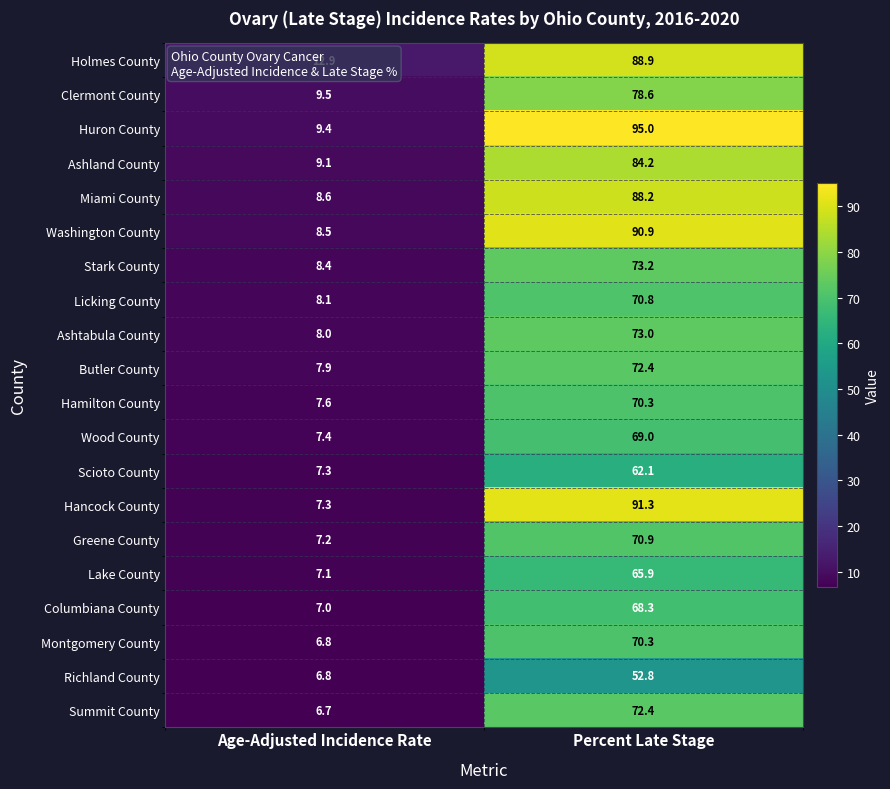

At which category is the sum across all series the highest?

Percent Late Stage